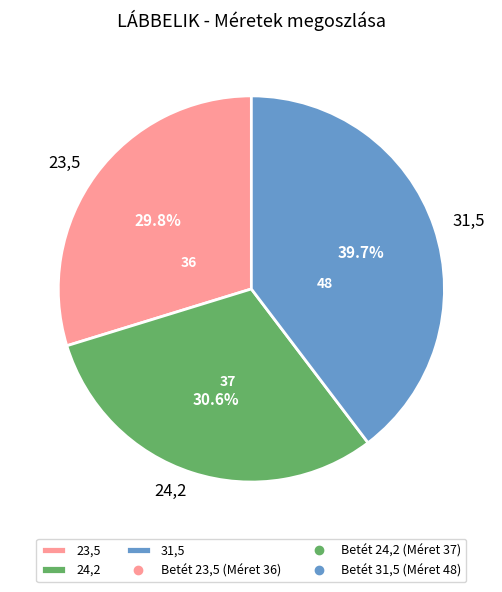

Does 24,2 represent more than half of the total?

No